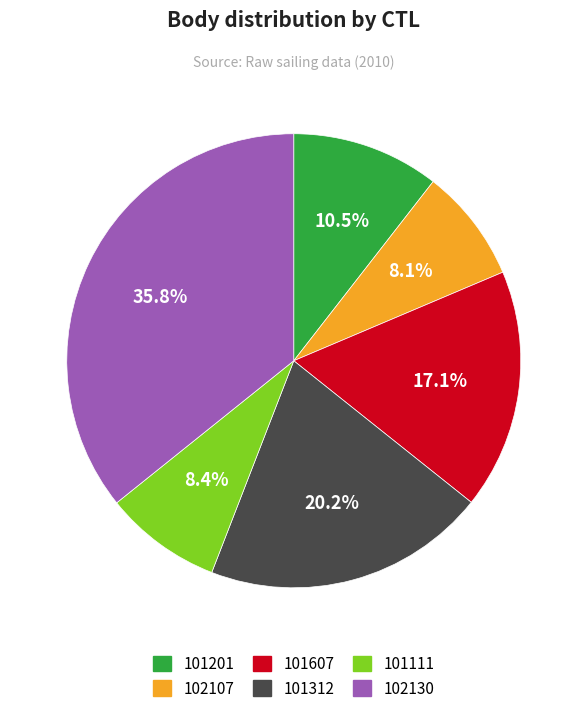

How much of the chart is everything except 102130?

64.2%